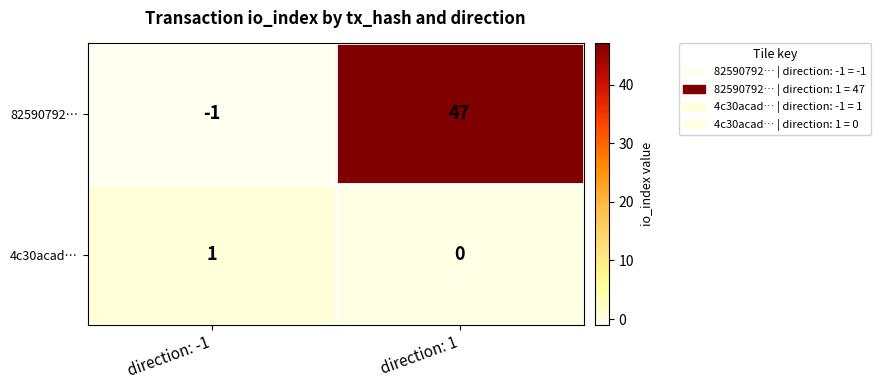

What is the sum of all 82590792… values?

46